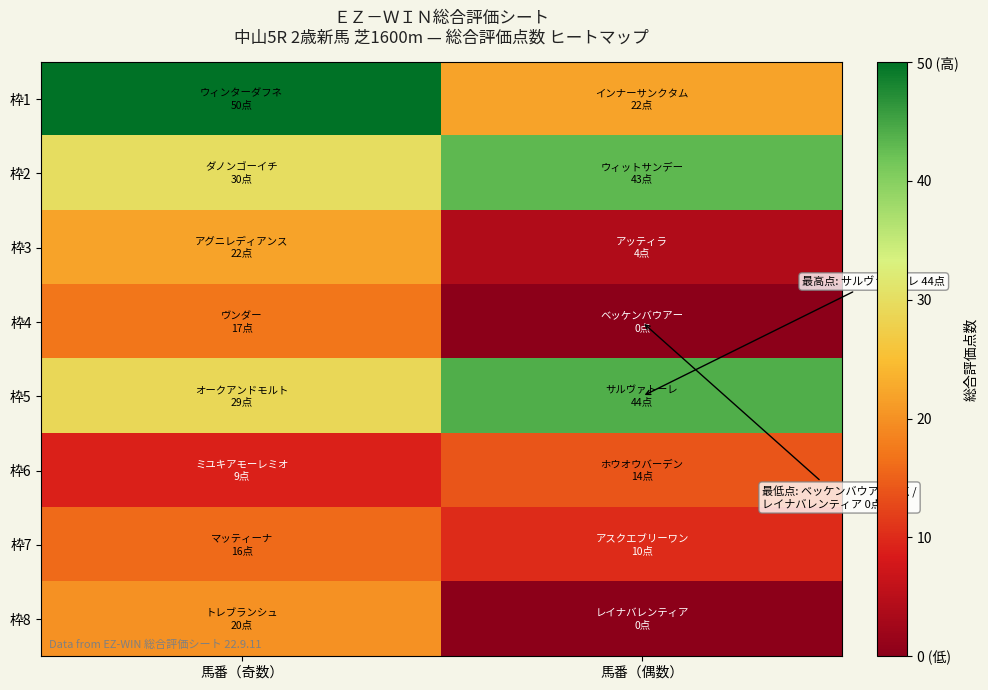

What is the spread (max minus min) of values at 馬番（偶数）?

44